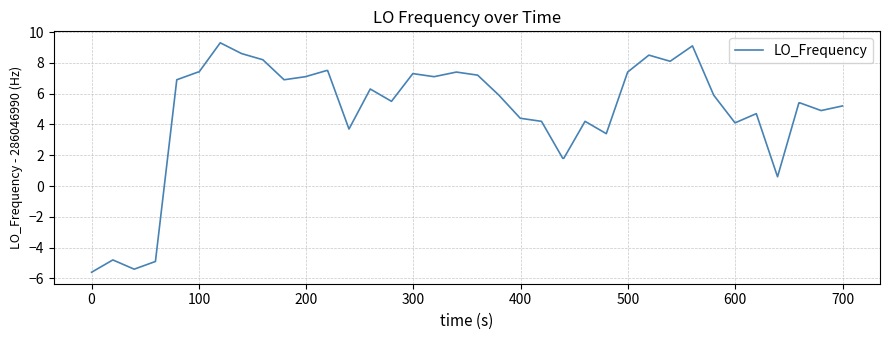

What is the difference between the maximum and minimum values?

14.9